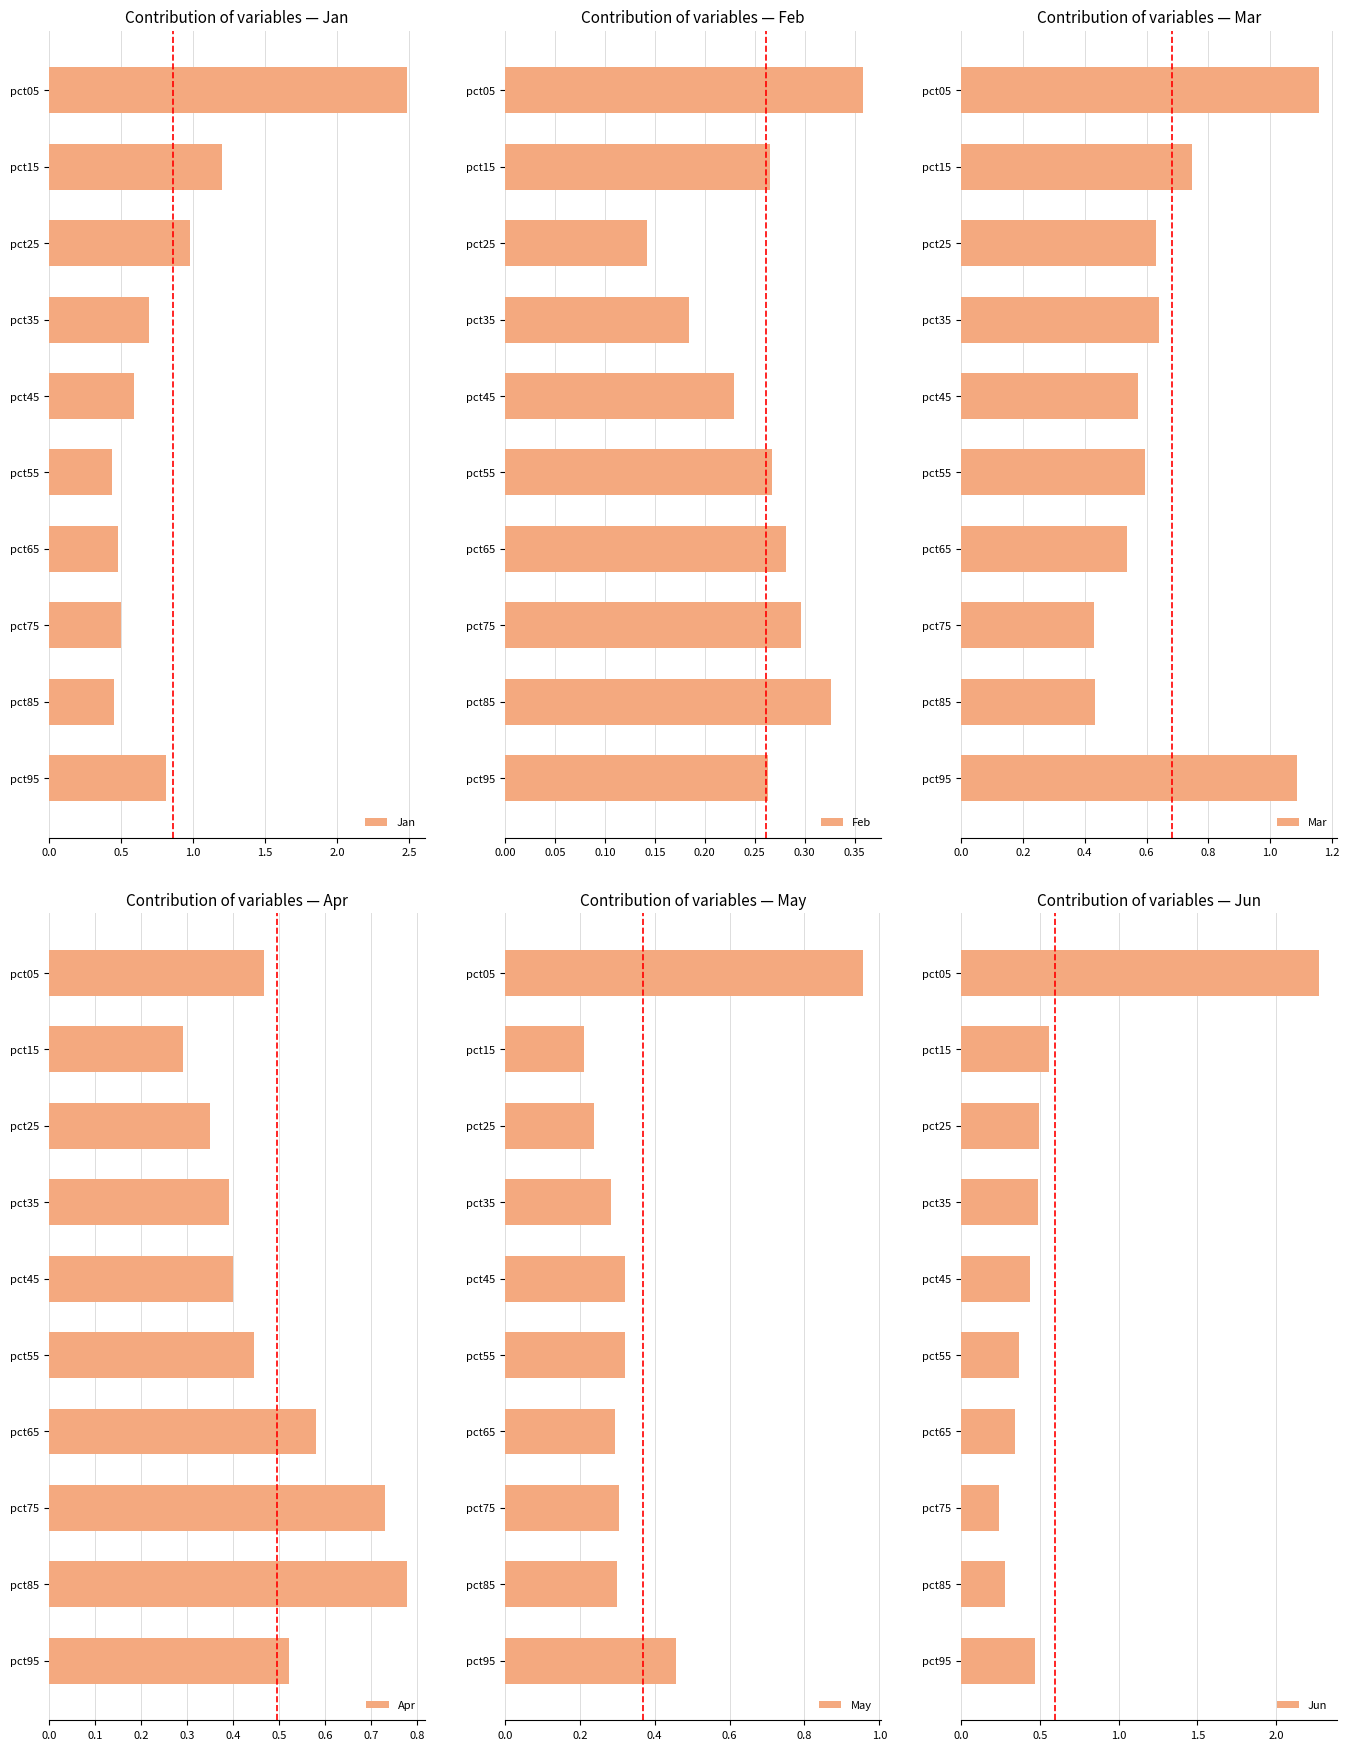

What is the sum of the Jan values at pct45 and pct95?

1.4